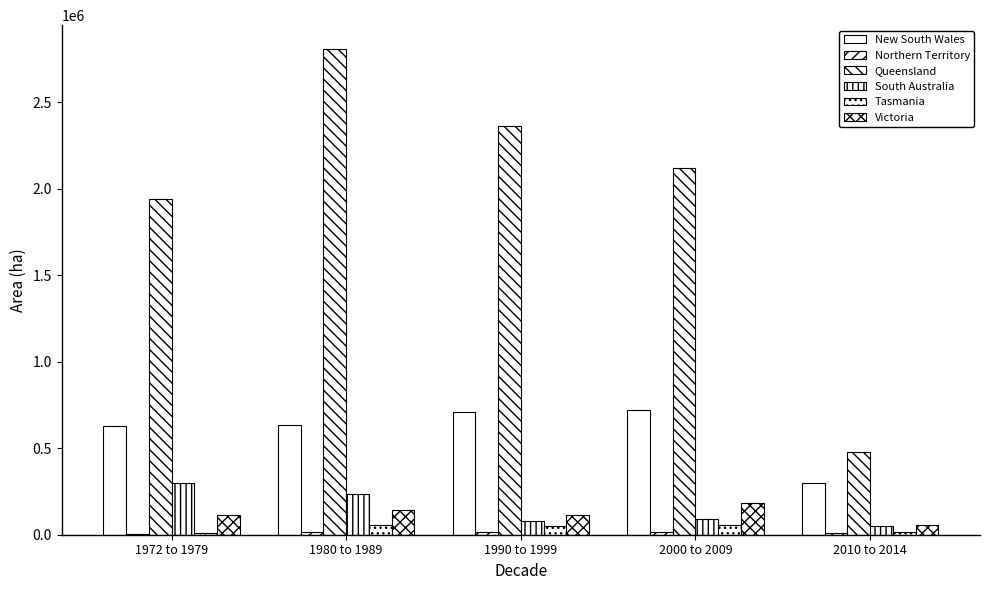

How many data points does each series have?

5